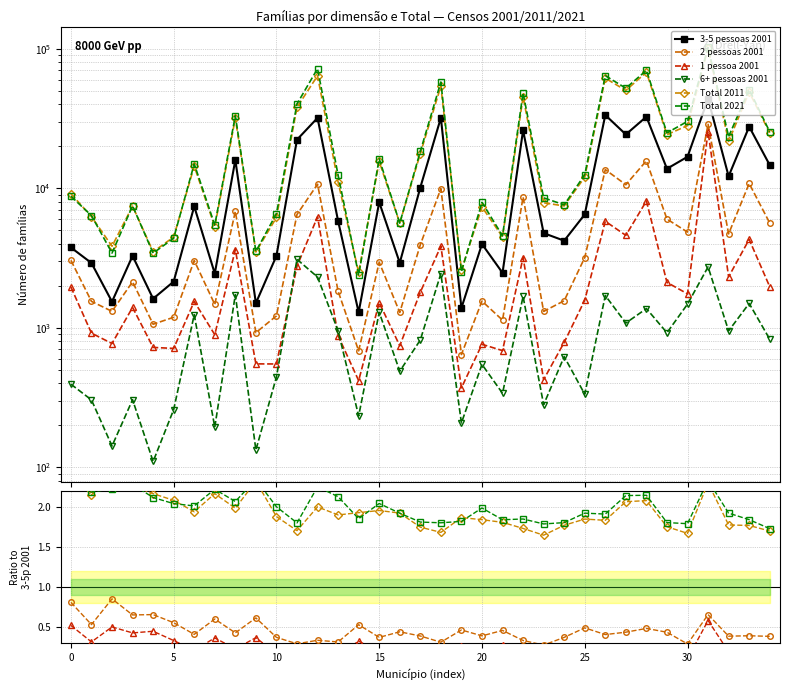

How many data points does each series have?

35